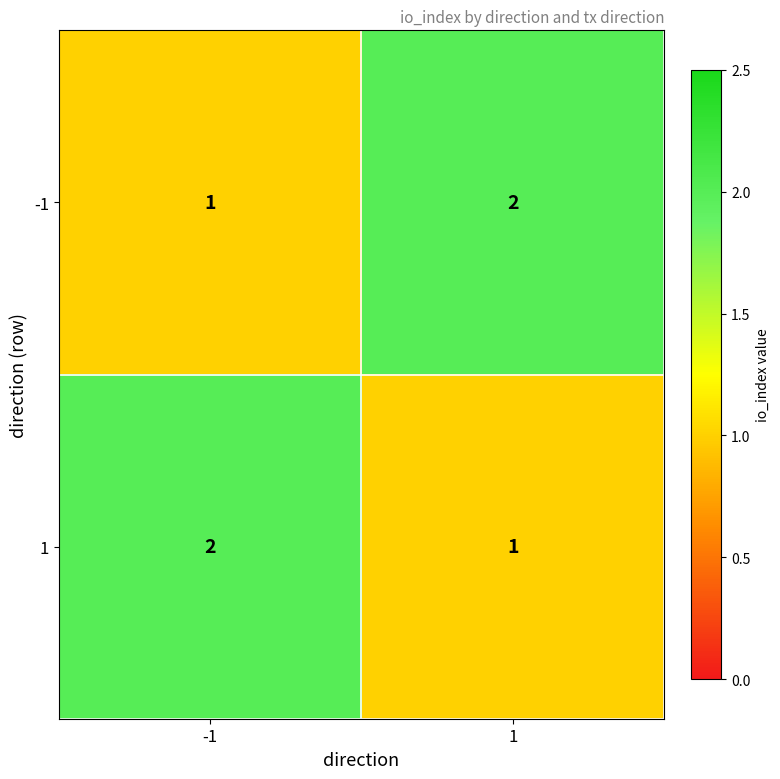

The value of 1 at -1 is 1. True or false?

False